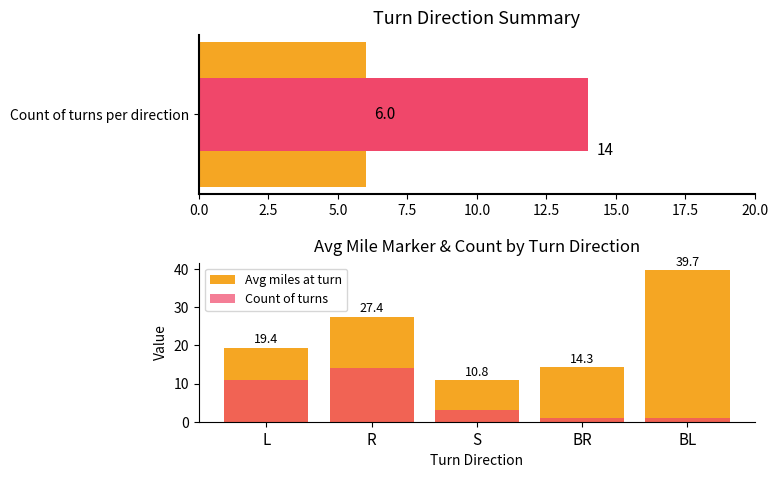

The value of Avg miles at turn at BL is 67.3. True or false?

False